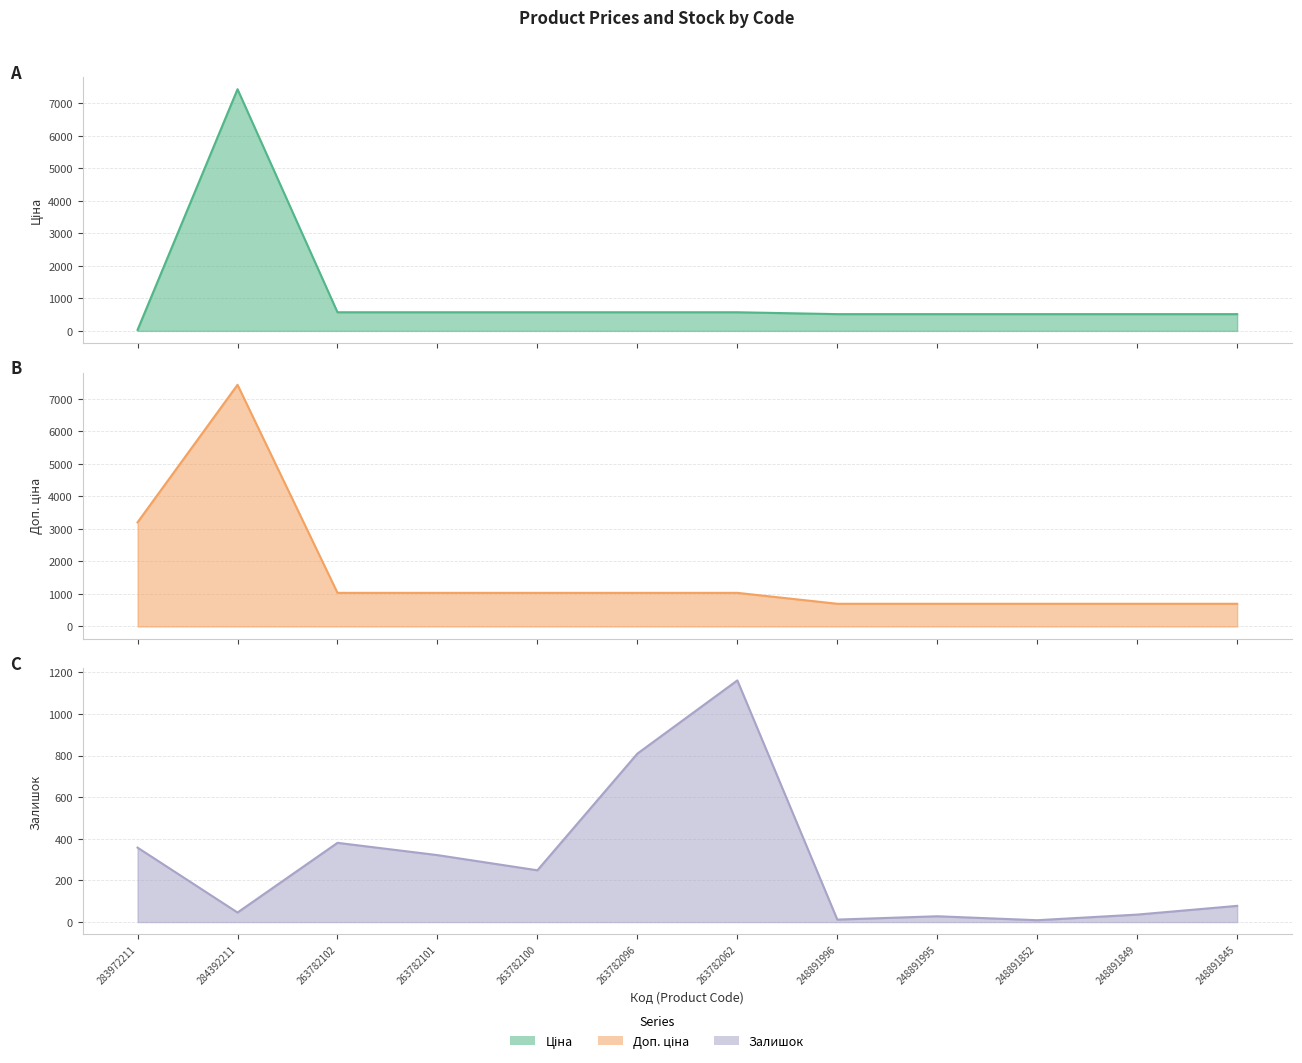

What position from the left is 263782096?

6